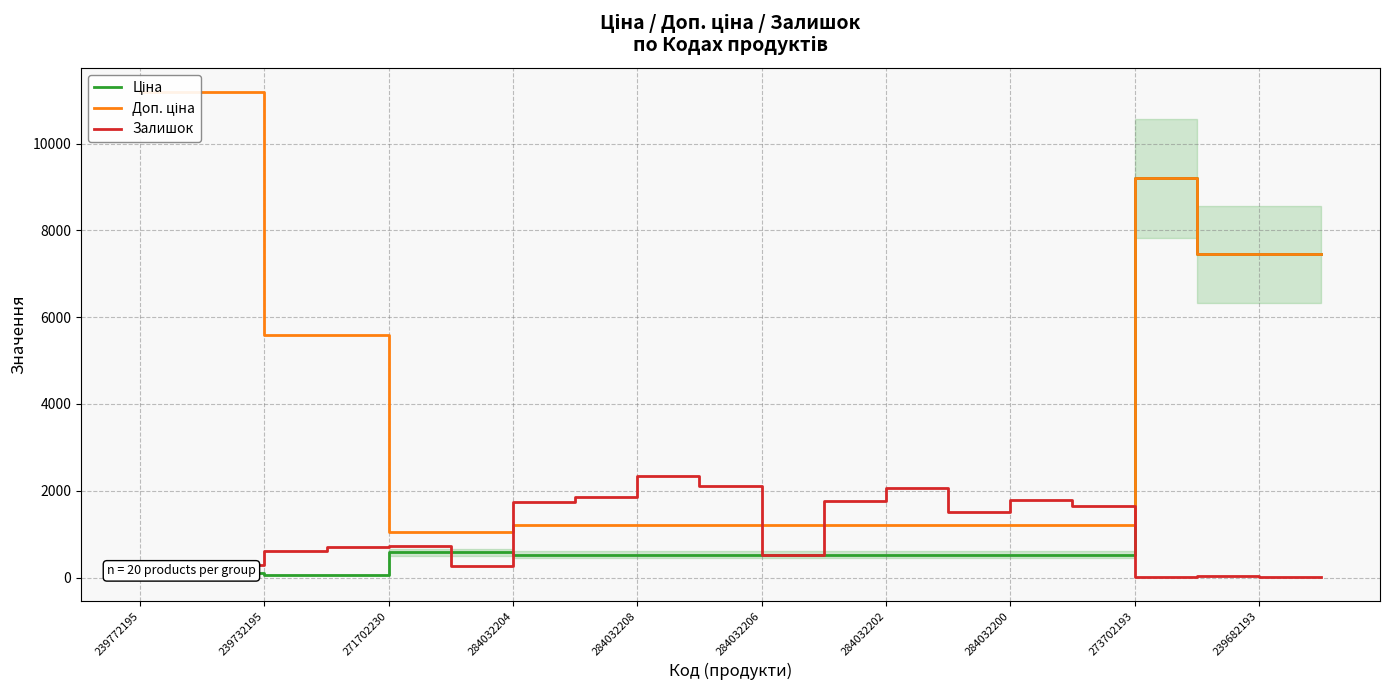

How many values in the Залишок series exceed 736?

9